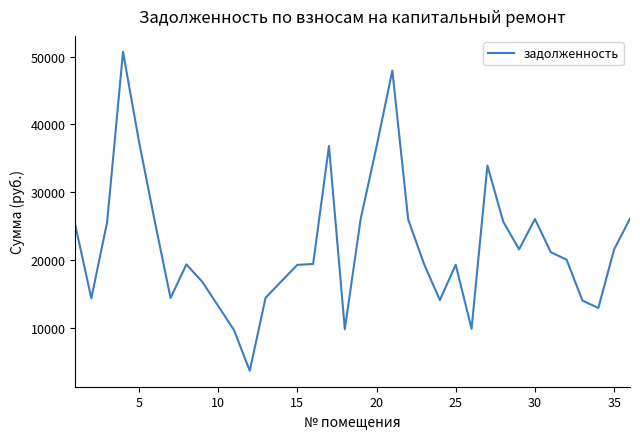

What is the minimum value shown in the chart?

3633.5